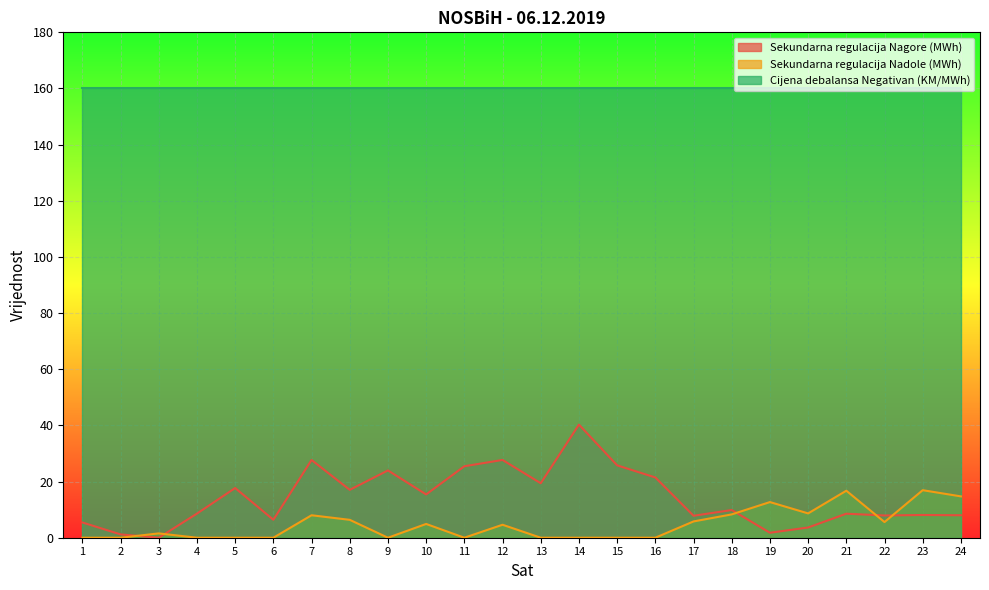

What are all the series names shown in the legend?

Sekundarna regulacija Nagore (MWh), Sekundarna regulacija Nadole (MWh), Cijena debalansa Negativan (KM/MWh)